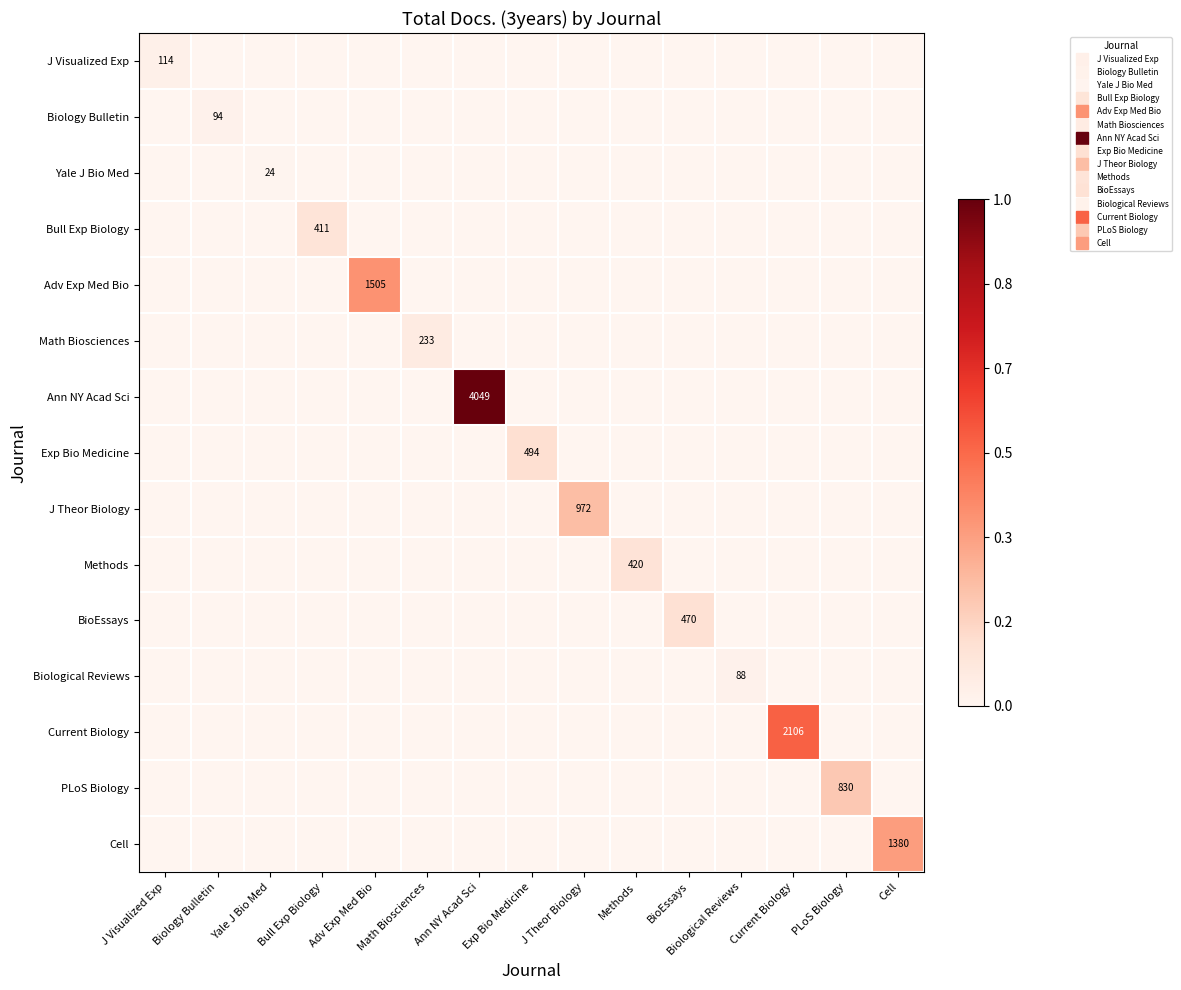

The Yale J Bio Med series shows 0.0 at Math Biosciences. True or false?

False